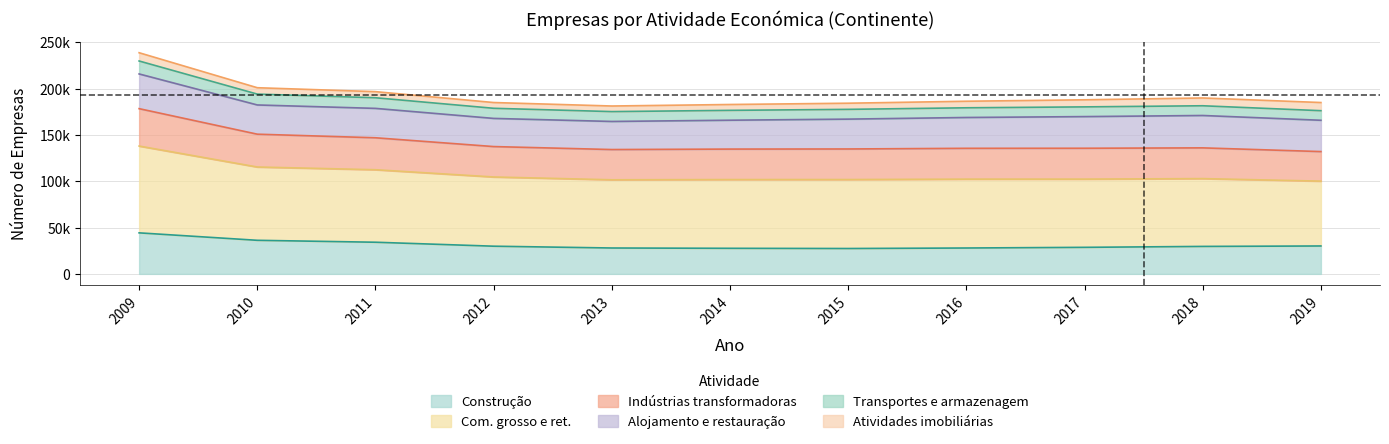

True or false: Com. grosso e ret. and Indústrias transformadoras intersect in this chart.

False